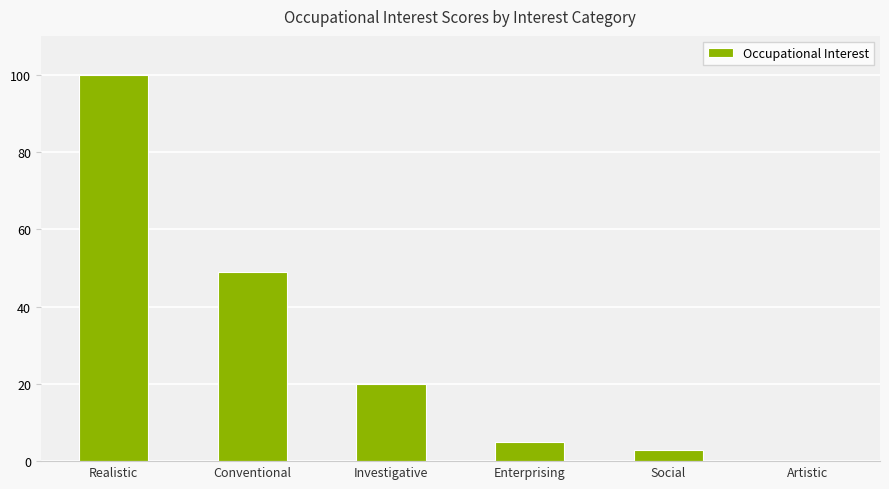

The chart shows a value of 5 at Enterprising. True or false?

True